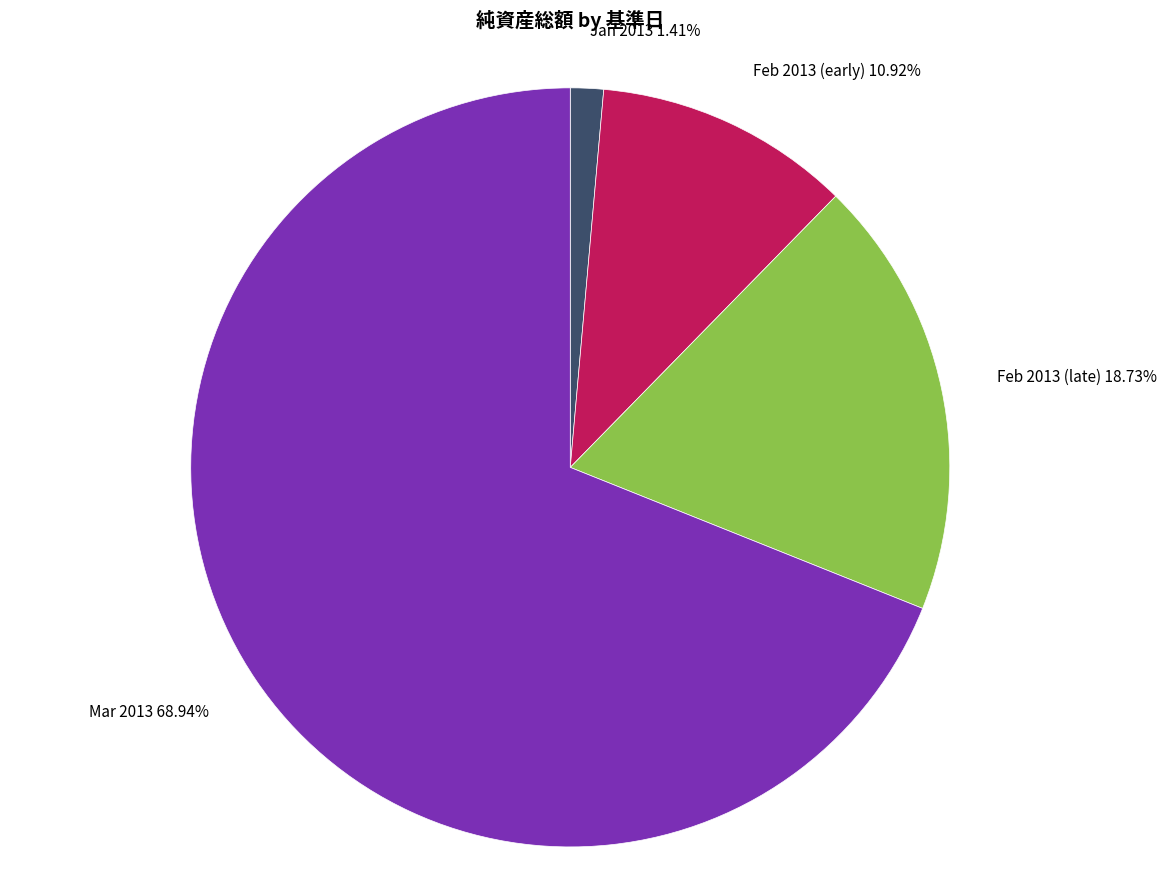

Combined, do Feb 2013 (late) and Mar 2013 account for over 50%?

Yes